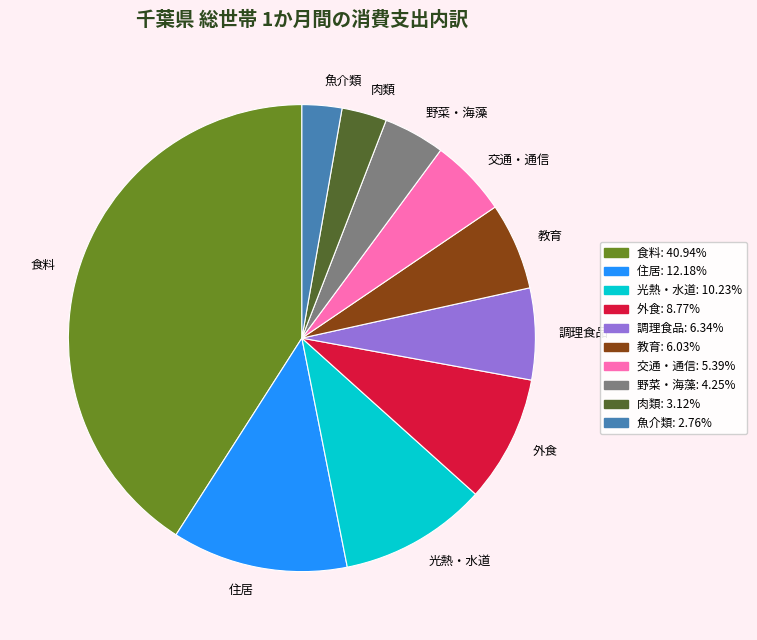

Is there any slice that represents more than half of the pie?

No